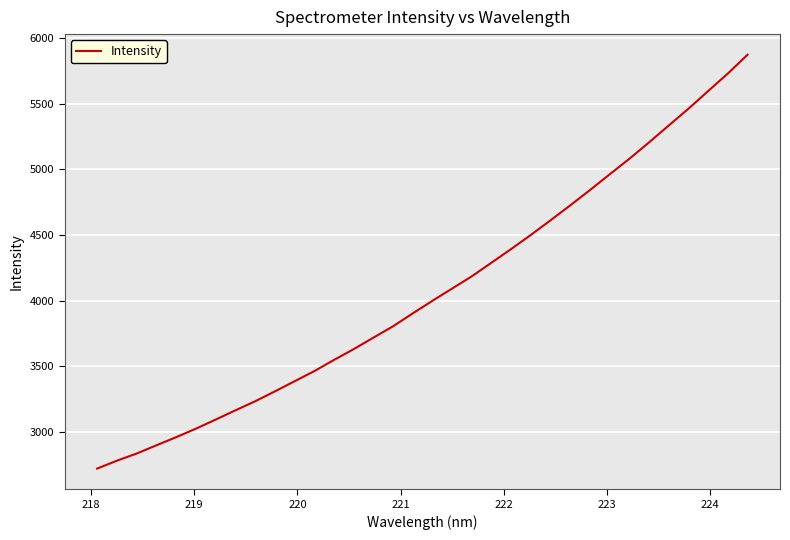

What is the greatest value displayed?

5870.4